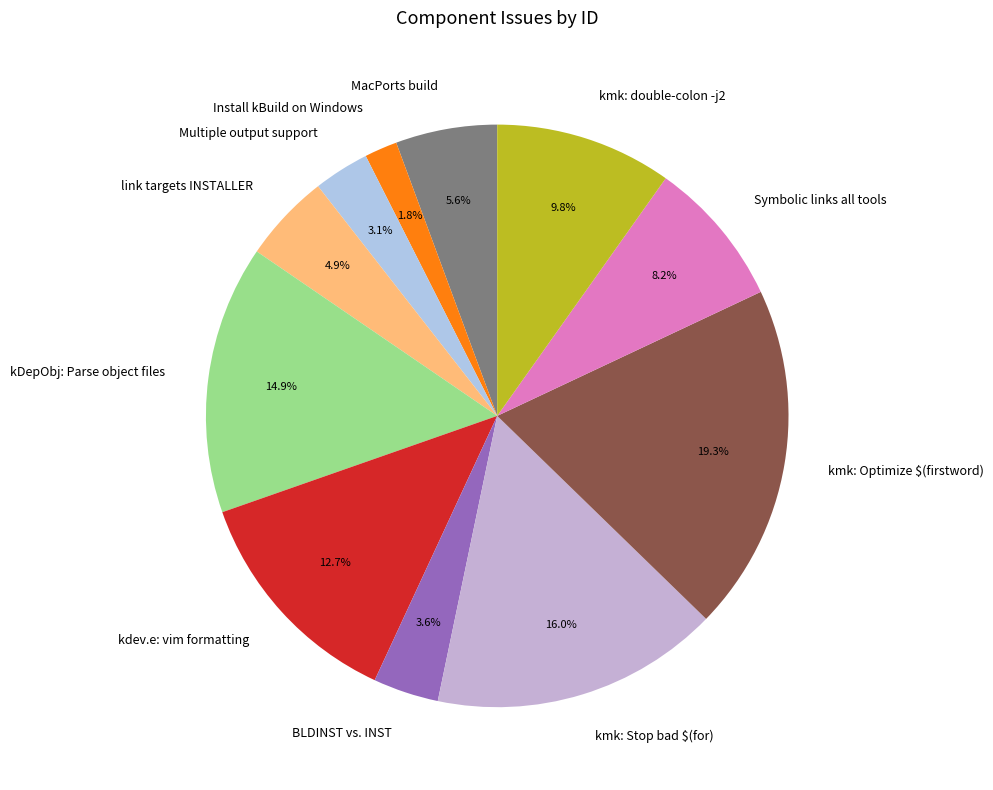

Which has a higher value, kmk: Optimize $(firstword) or kdev.e: vim formatting?

kmk: Optimize $(firstword)